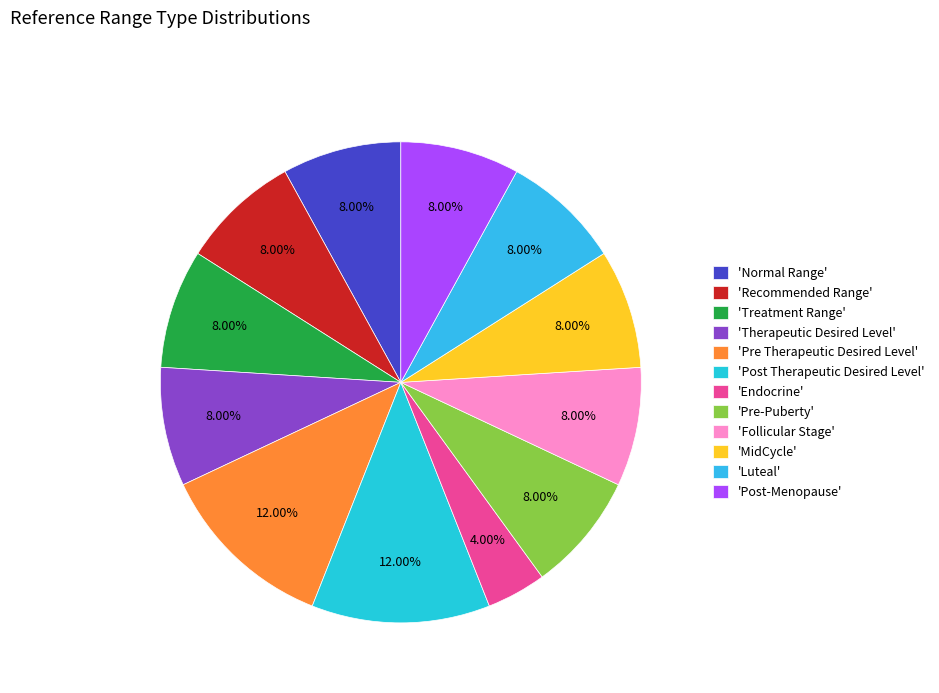

Does any single category account for the majority?

No